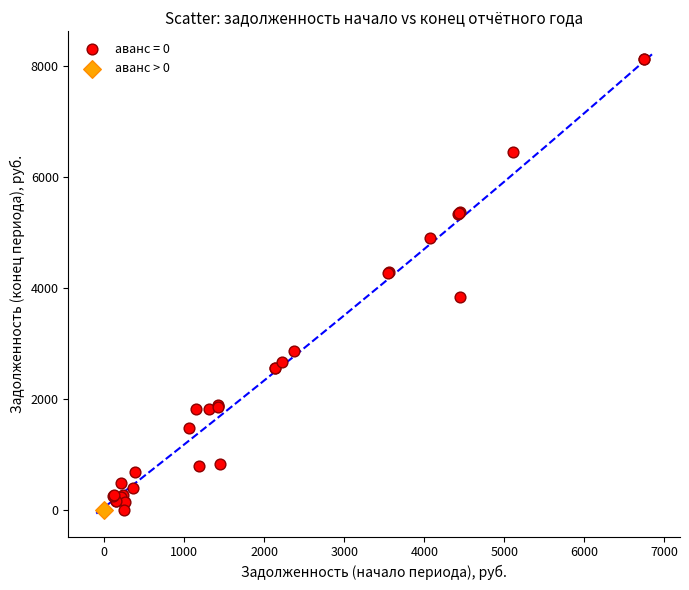

What are all the series names shown in the legend?

аванс = 0, аванс > 0